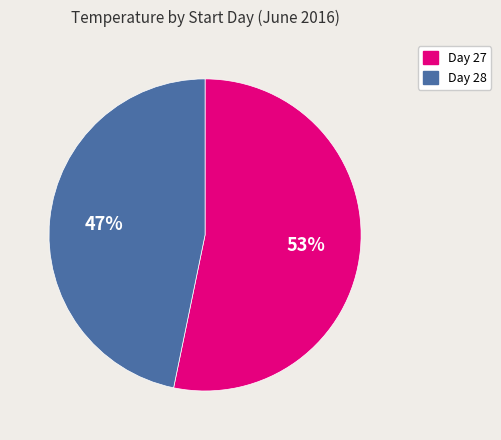

Do Day 27 and Day 28 together represent more than half of the pie?

Yes